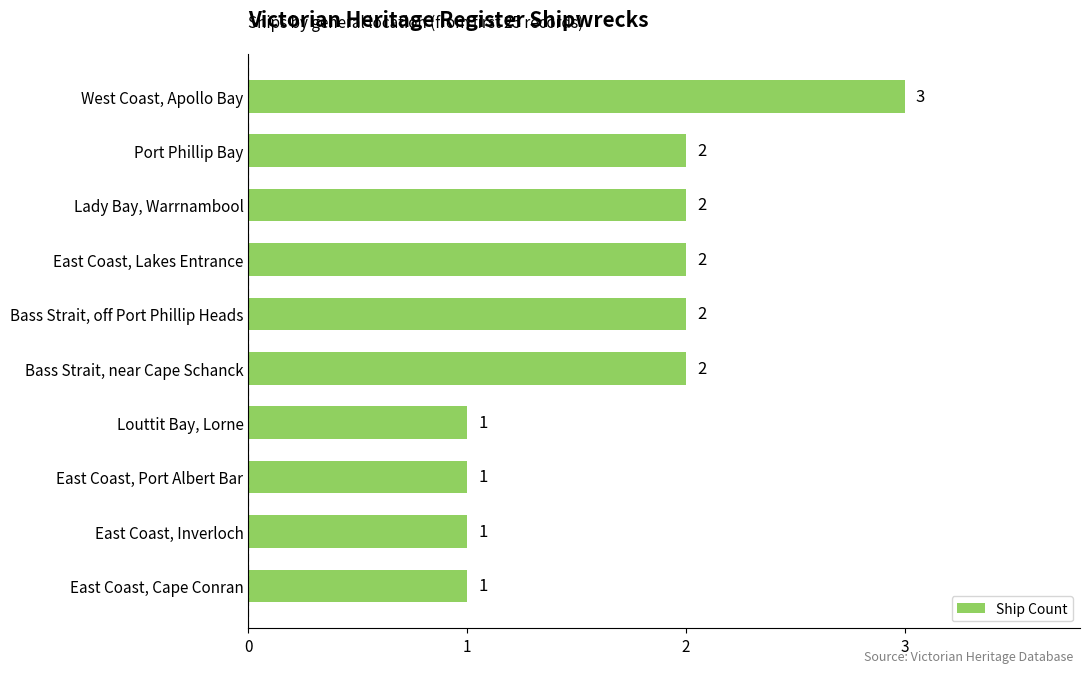

The chart shows a value of 1 at East Coast, Cape Conran. True or false?

True